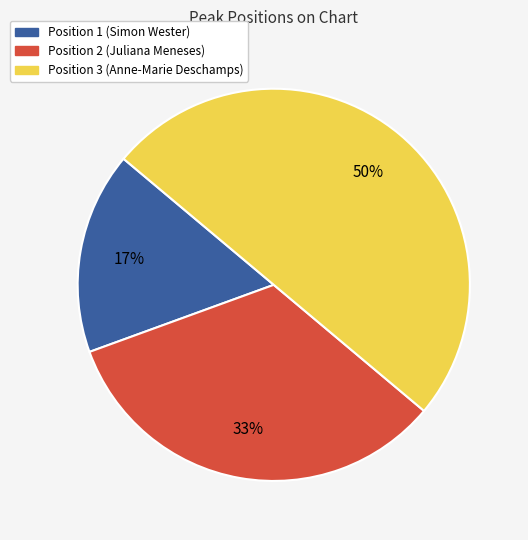

Between Position 1 (Simon Wester) and Position 3 (Anne-Marie Deschamps), which is larger?

Position 3 (Anne-Marie Deschamps)